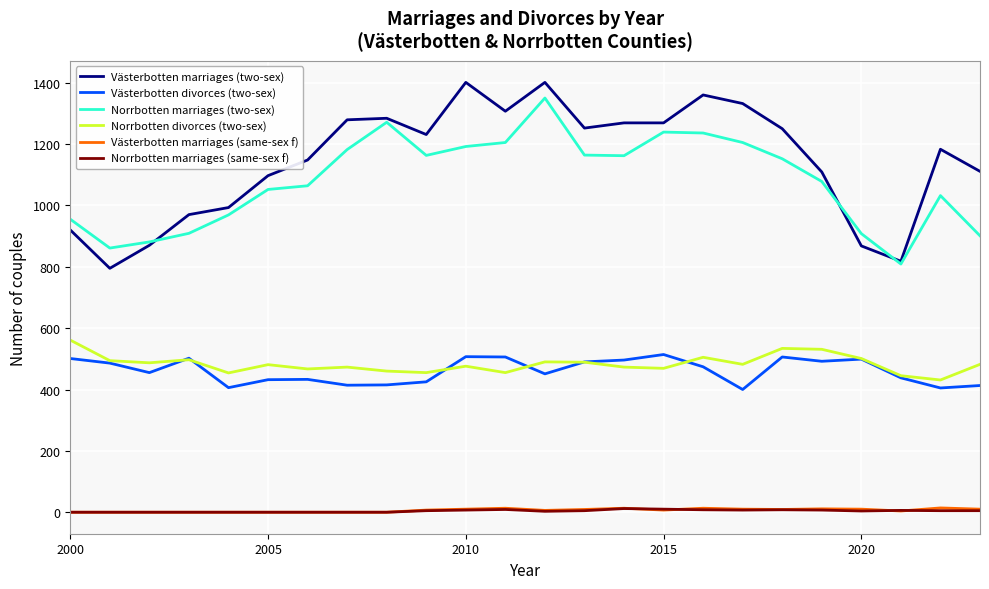

Which series has the largest total across all categories?

Västerbotten marriages (two-sex)